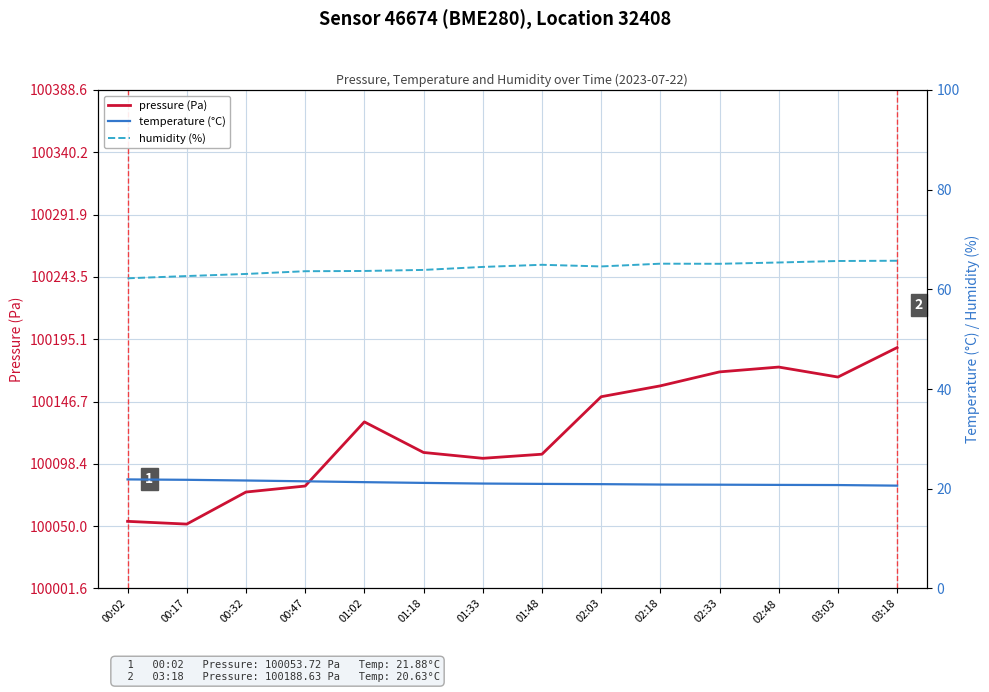

Is it true that temperature (°C) equals 8.8 at 00:02?

False